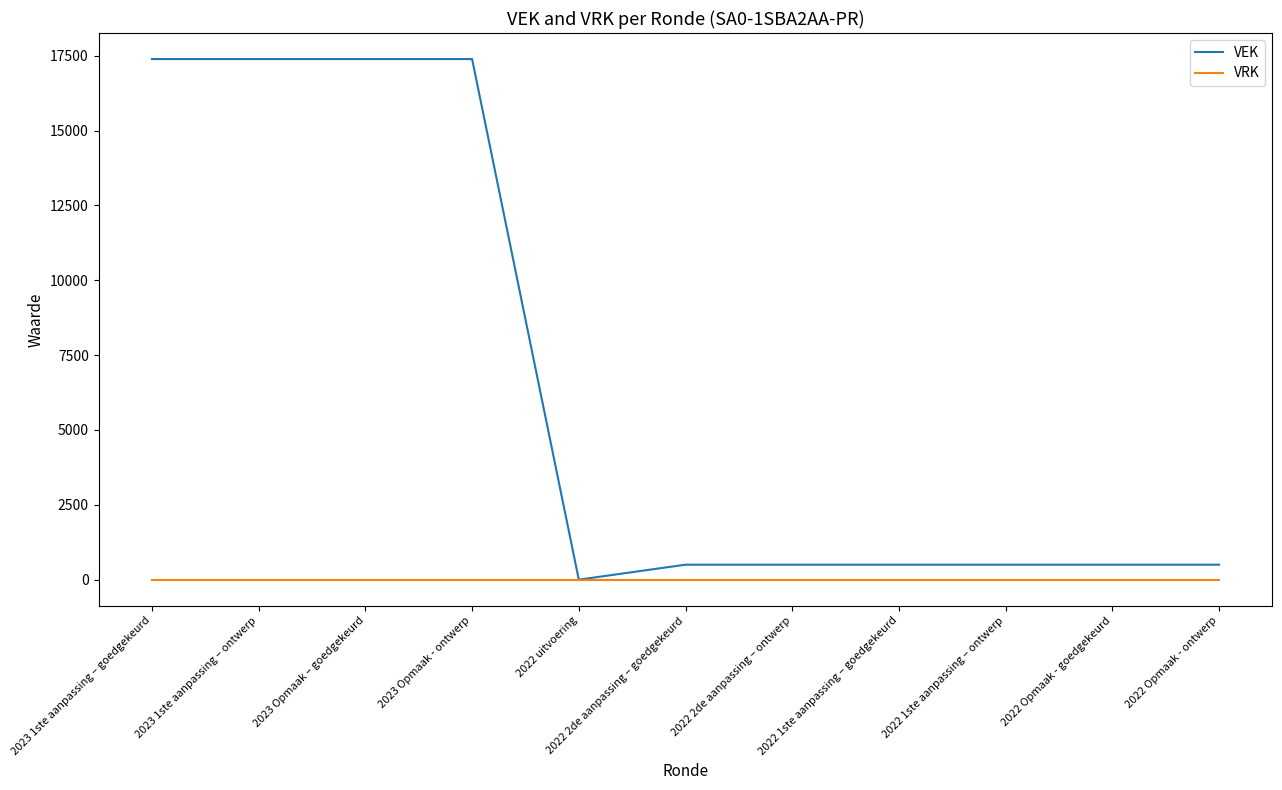

What is the sum of all VEK values?

72564